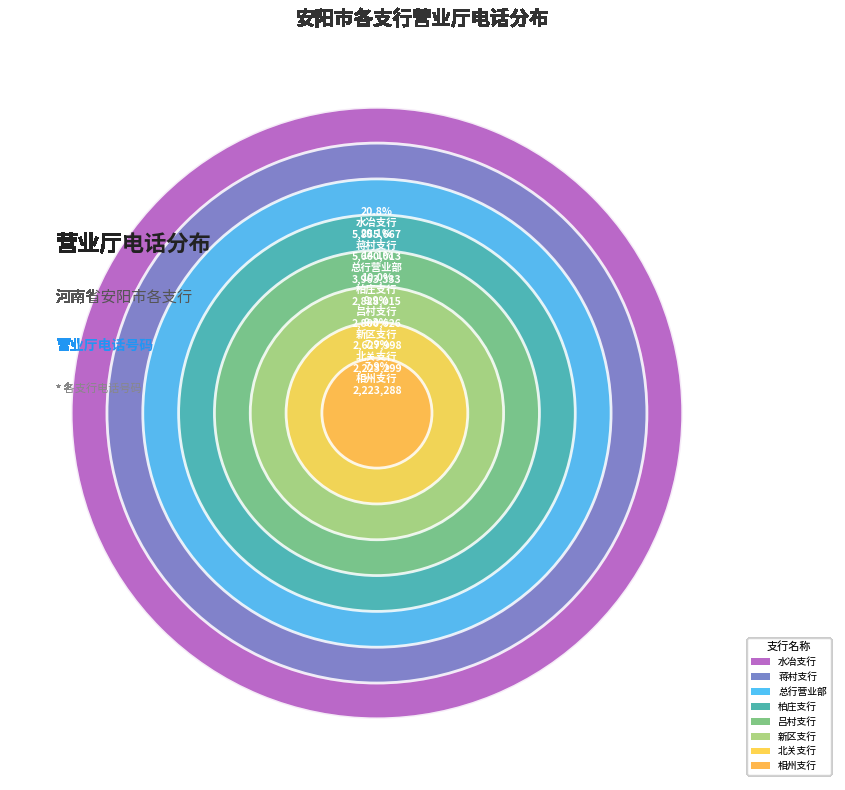

To the nearest percent, what is the combined percentage of 北关支行 and 吕村支行?

18%